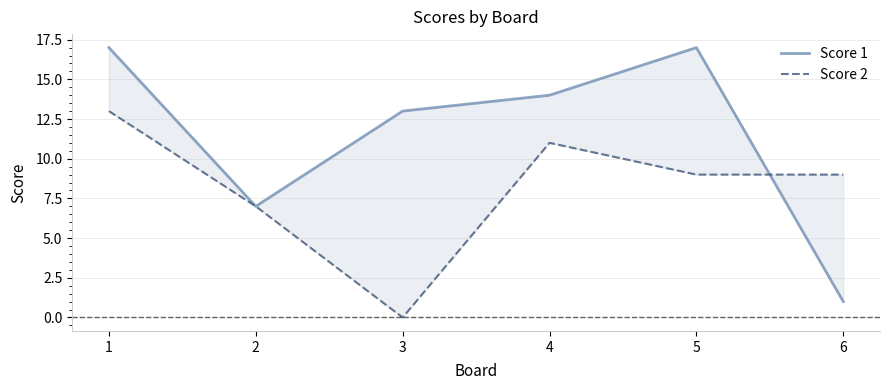

Rank the series by their maximum value, from lowest to highest.

Score 2, Score 1